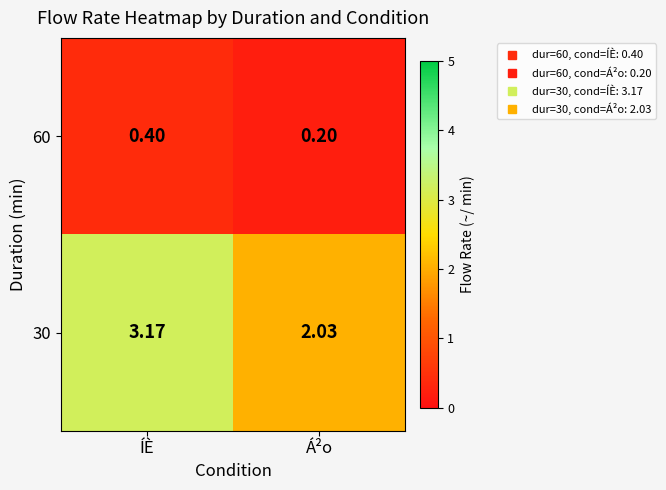

Where is 30 nearest to the value 2?

Á²o